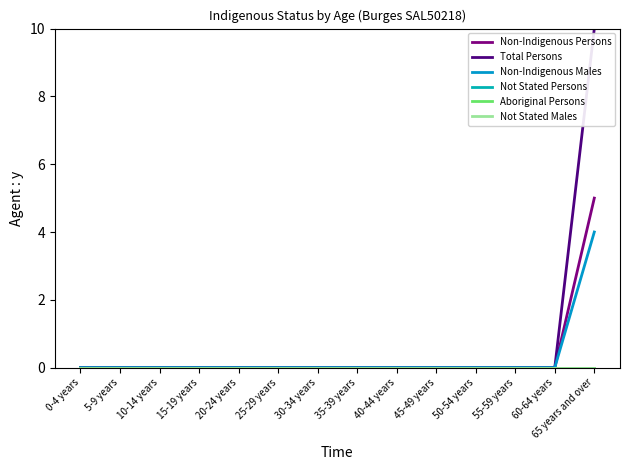

Does the chart display data point markers on the line(s)?

No